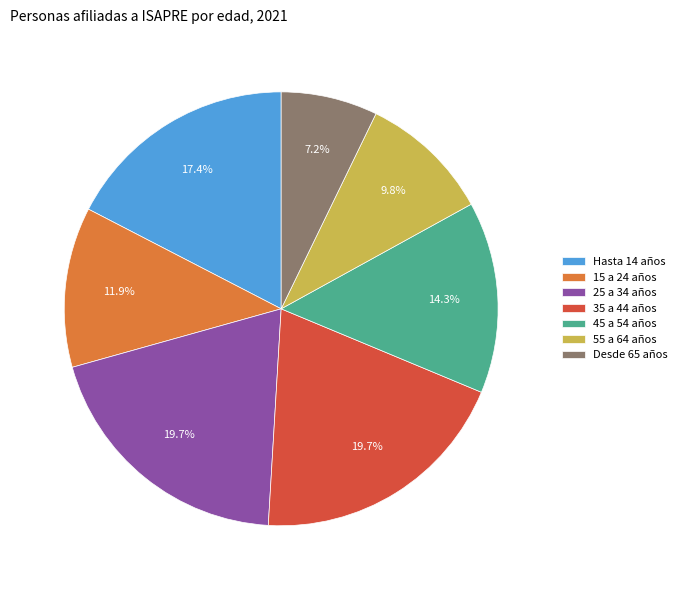

What portion of the pie excludes Hasta 14 años?

82.6%